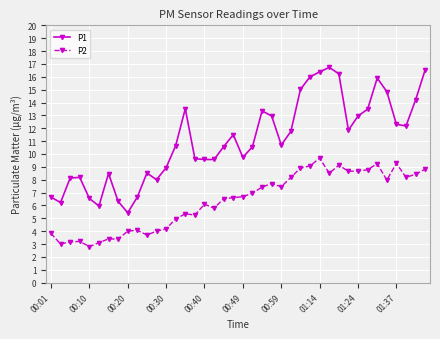

How many data points in P1 are less than 10?

17